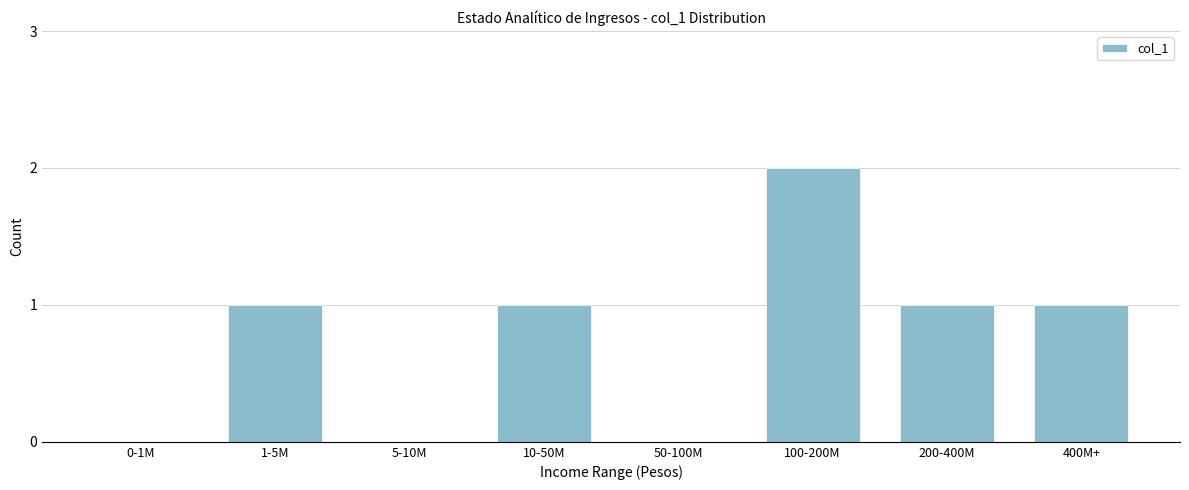

Reading left to right, list all the values displayed in this chart.

0-1M=0	1-5M=1	5-10M=0	10-50M=1	50-100M=0	100-200M=2	200-400M=1	400M+=1